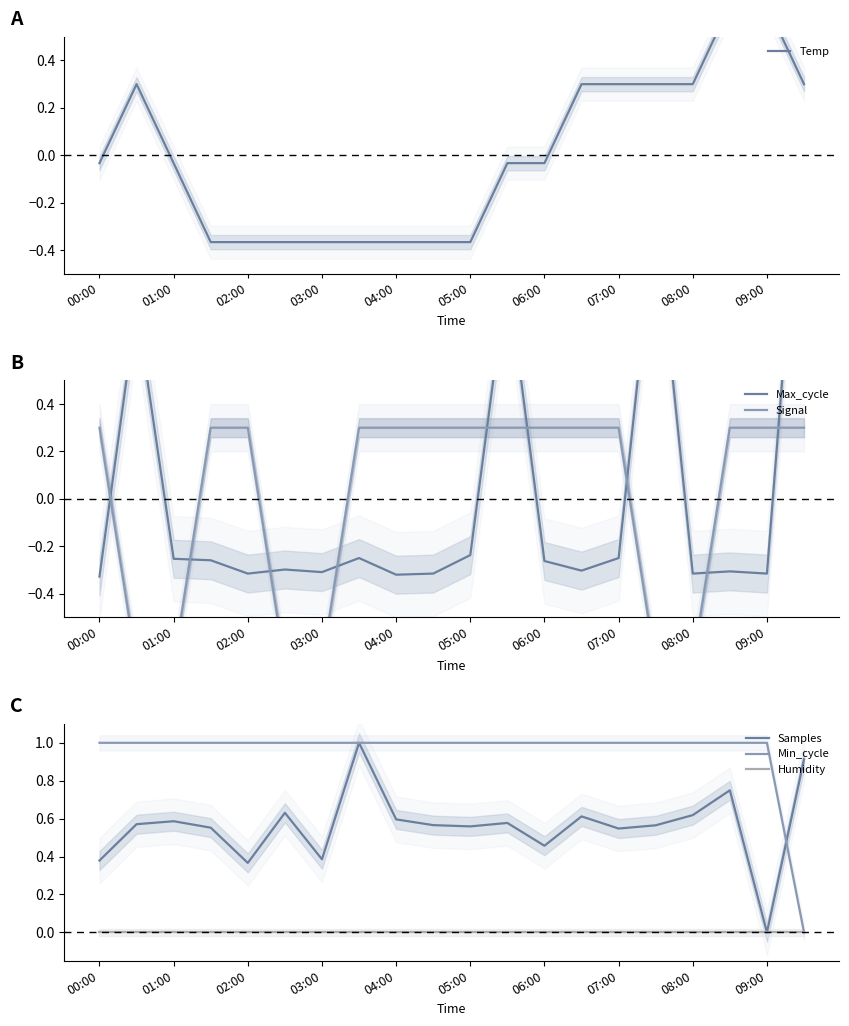

Which series has the largest total across all categories?

Min_cycle